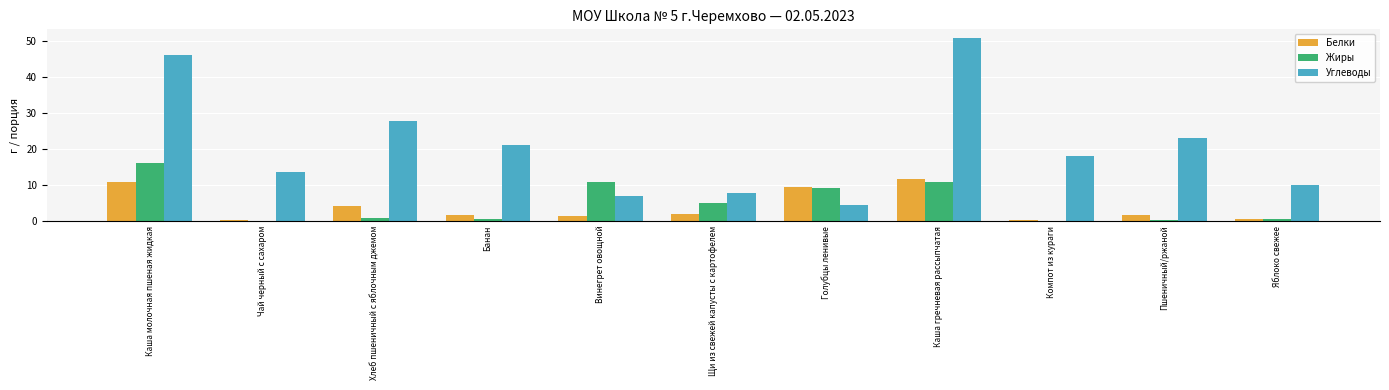

What is the average value of the Белки series?

3.9